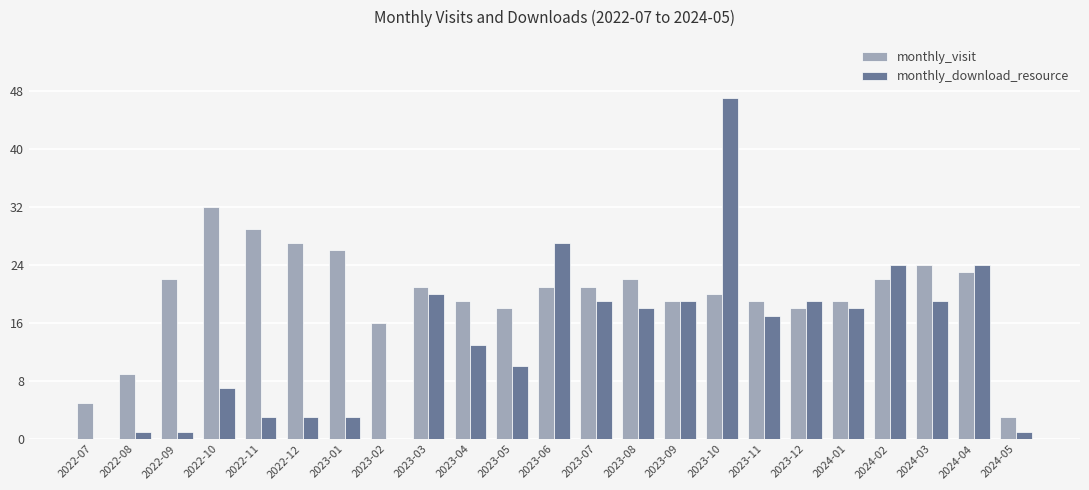

At which category is the sum across all series the highest?

2023-10